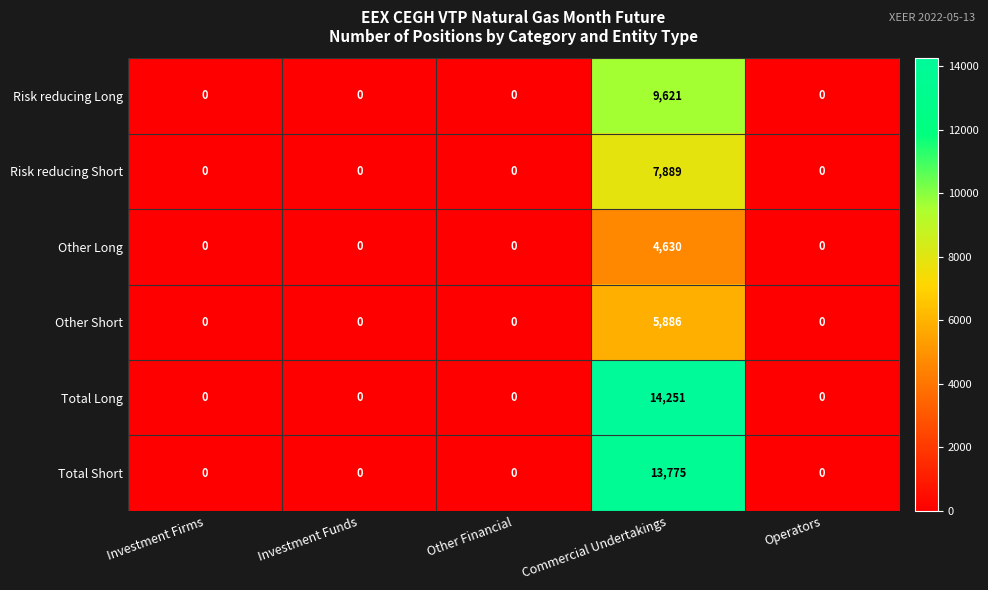

What value does the Risk reducing Short series have at Commercial Undertakings, to the nearest 50?

7900